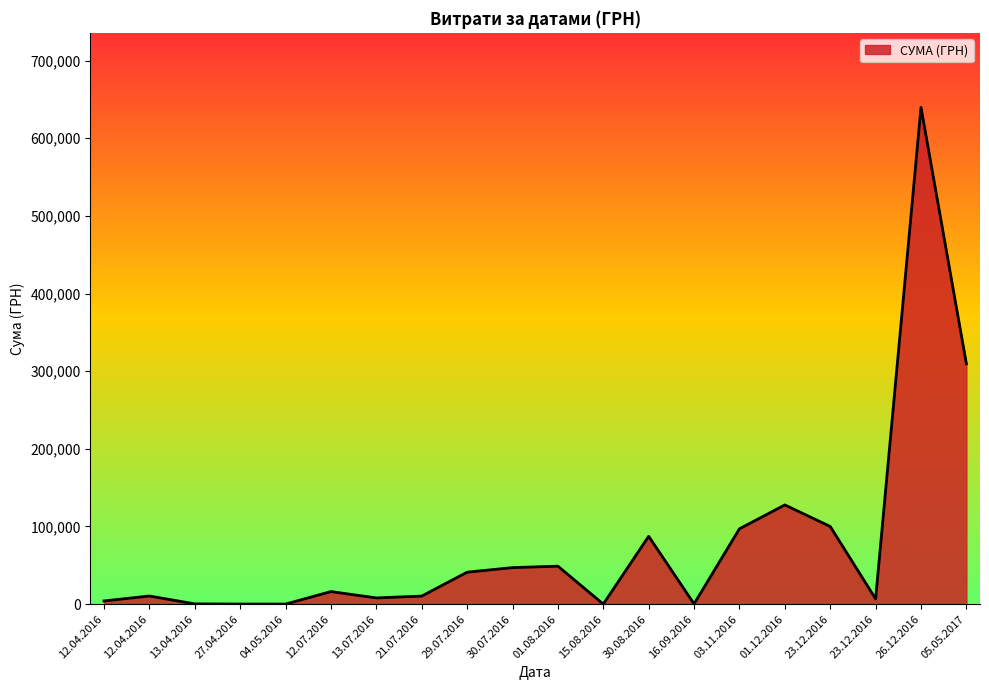

Does the chart display data point markers on the line(s)?

No